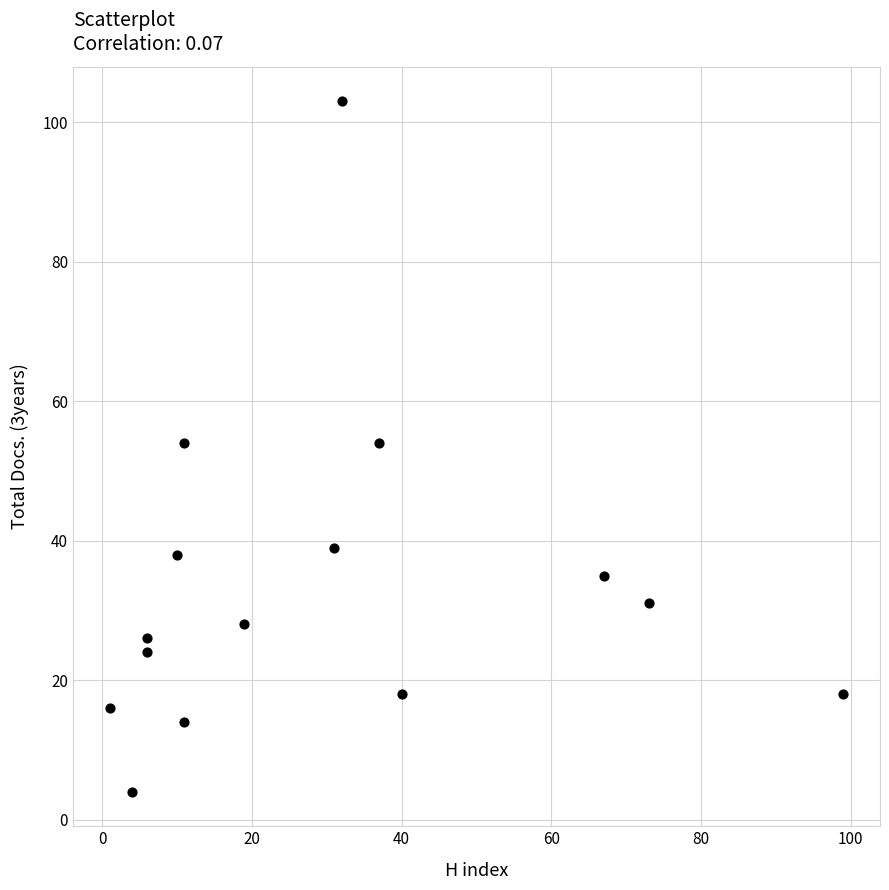

What is the range of Y values (max minus min)?

99